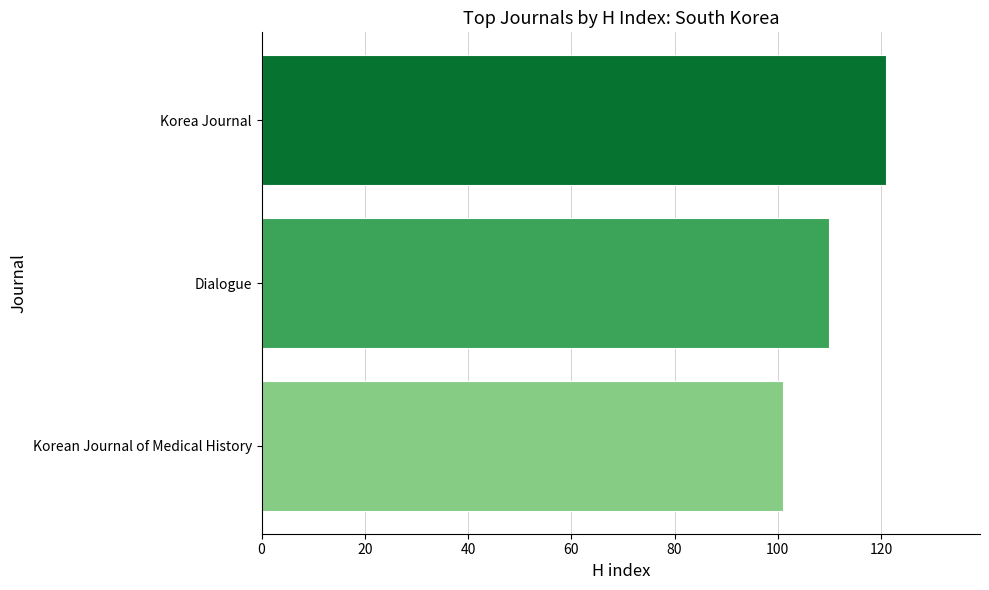

Count the number of data series in this chart.

1